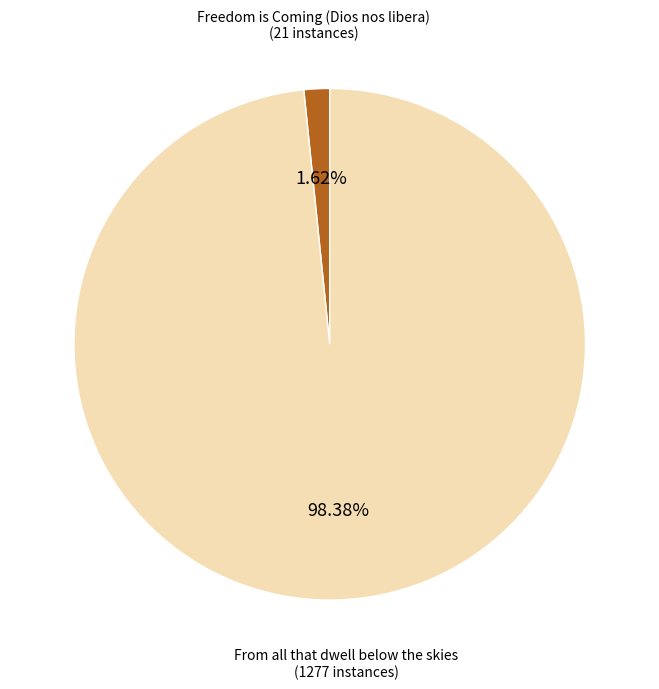

Is there a majority slice in this chart?

Yes